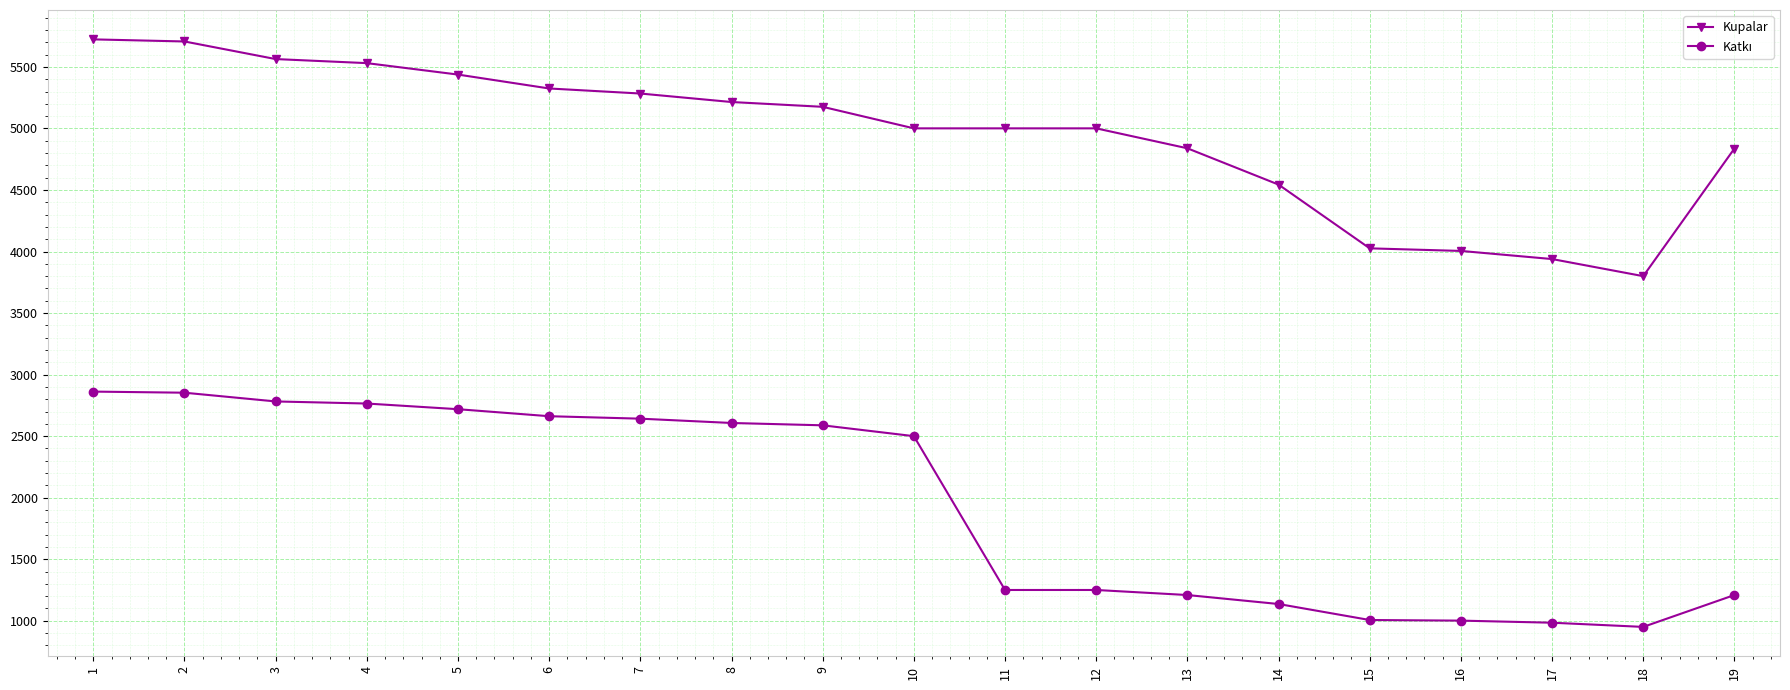

The value of Kupalar at 18 is 783. True or false?

False